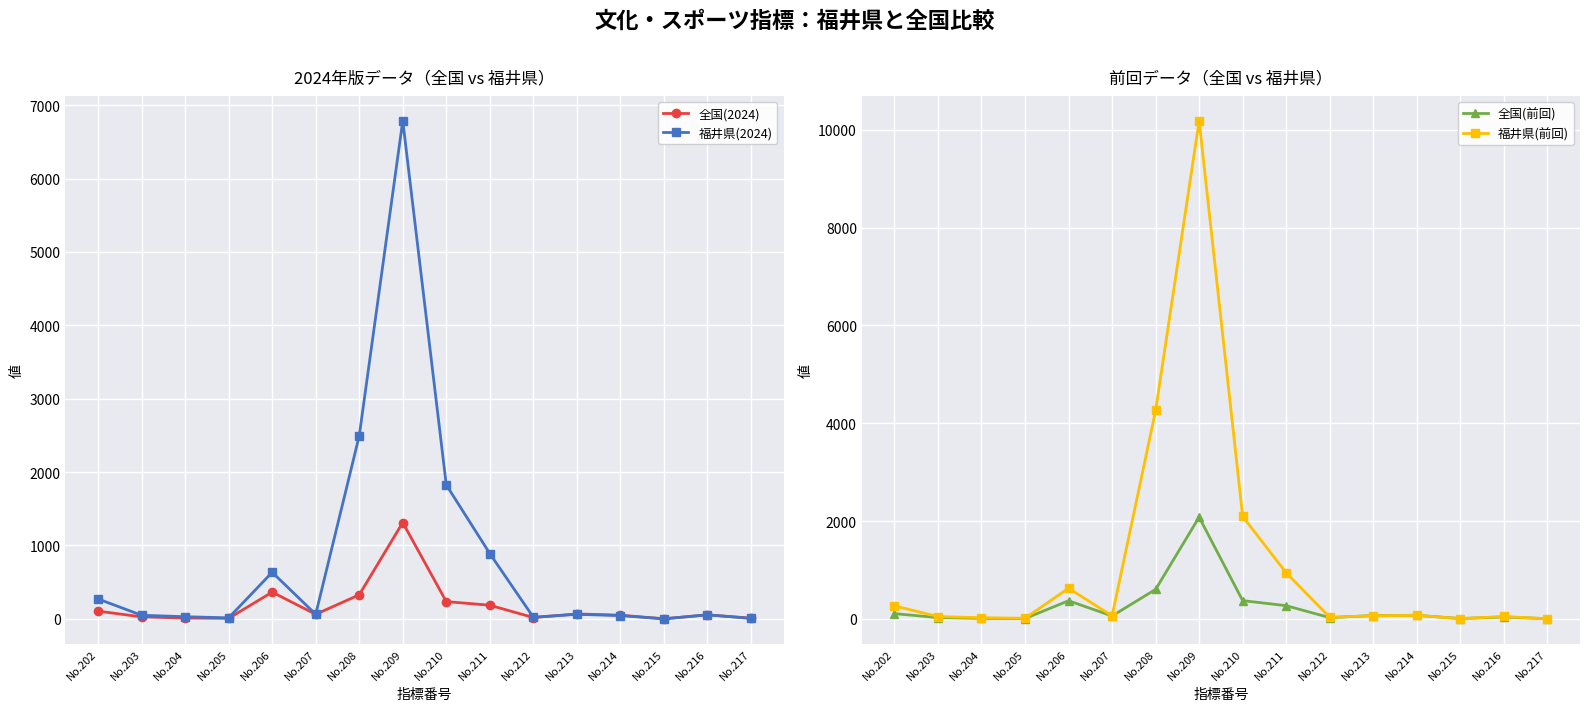

What is the difference between the 全国(2024) values at No.210 and No.212?

217.0